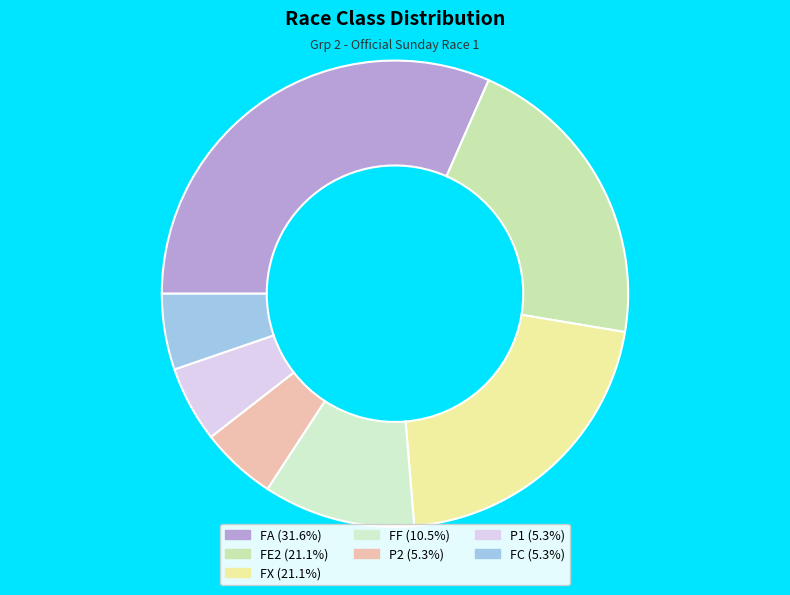

How many segments does this pie chart have?

7